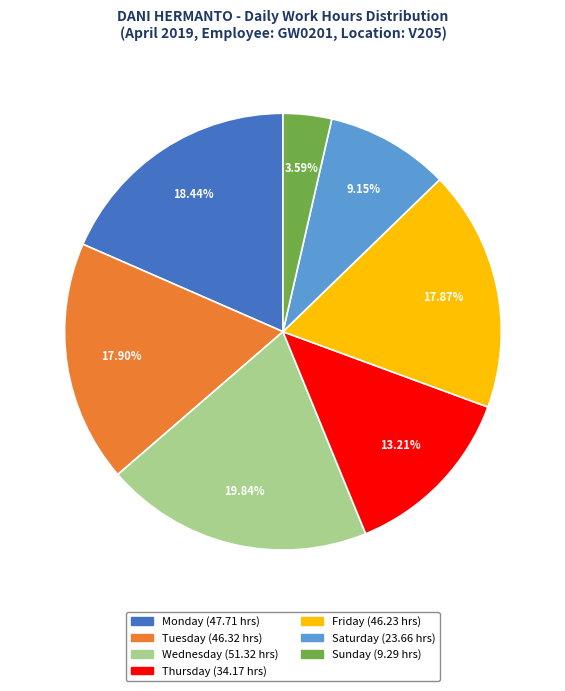

Is there a majority slice in this chart?

No